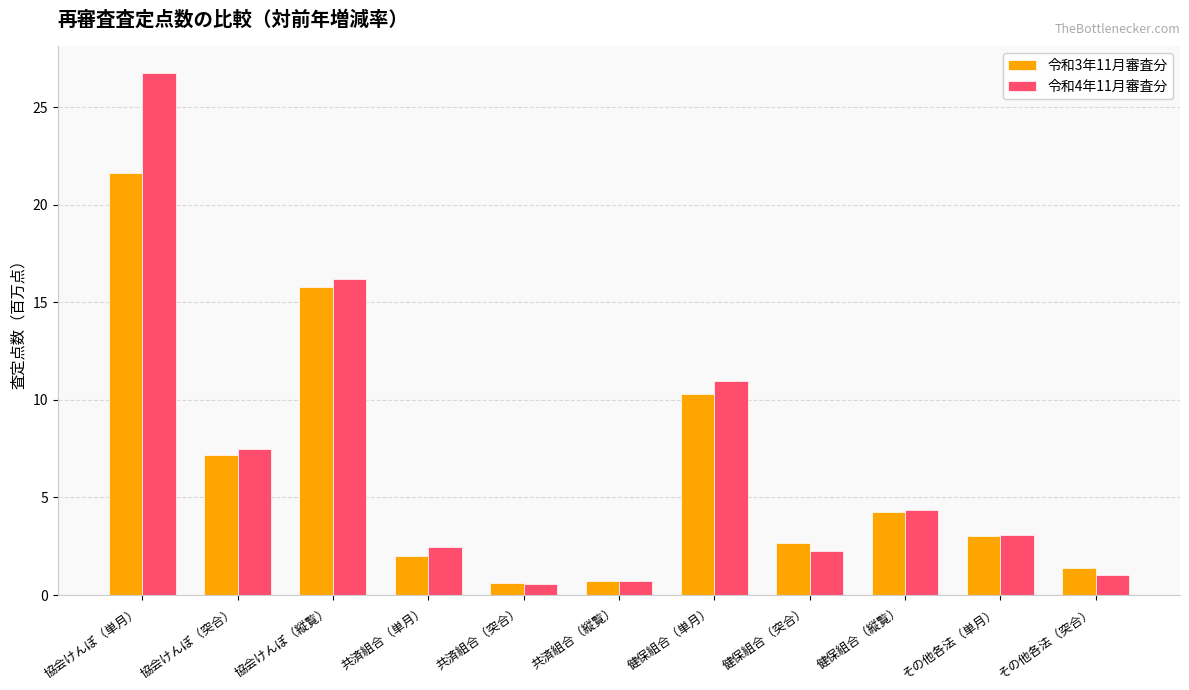

What is the average value of the 令和3年11月審査分 series?

6.3